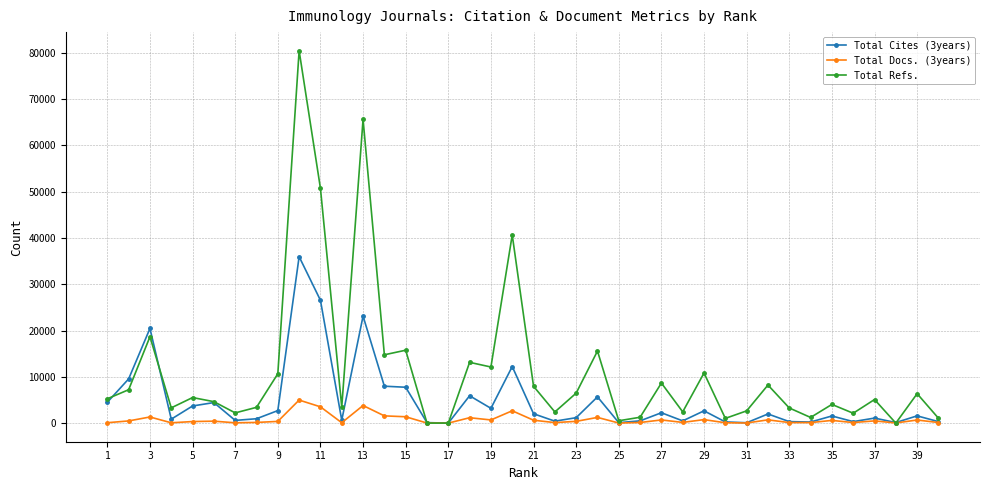

Does the chart display data point markers on the line(s)?

Yes